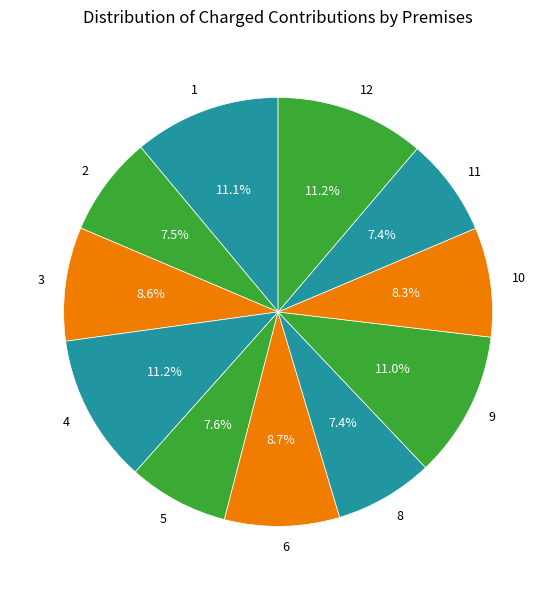

What is the ratio of the value at 6 to the value at 4?

0.8